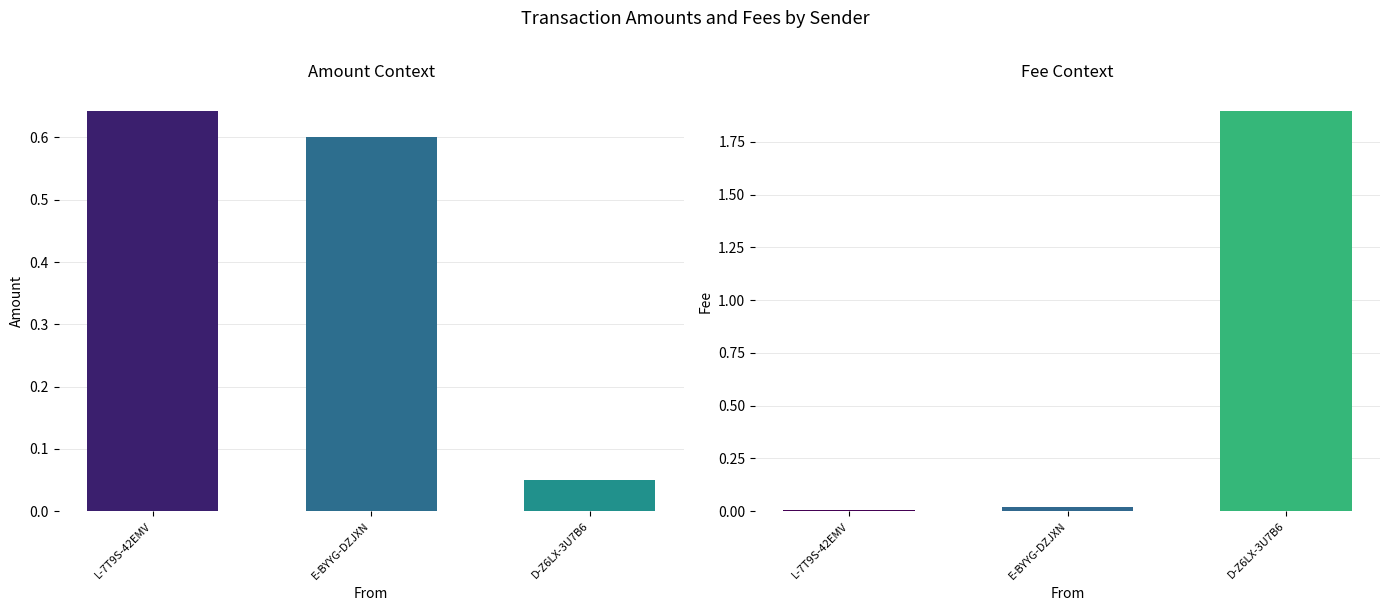

What is the greatest value displayed?

1.9